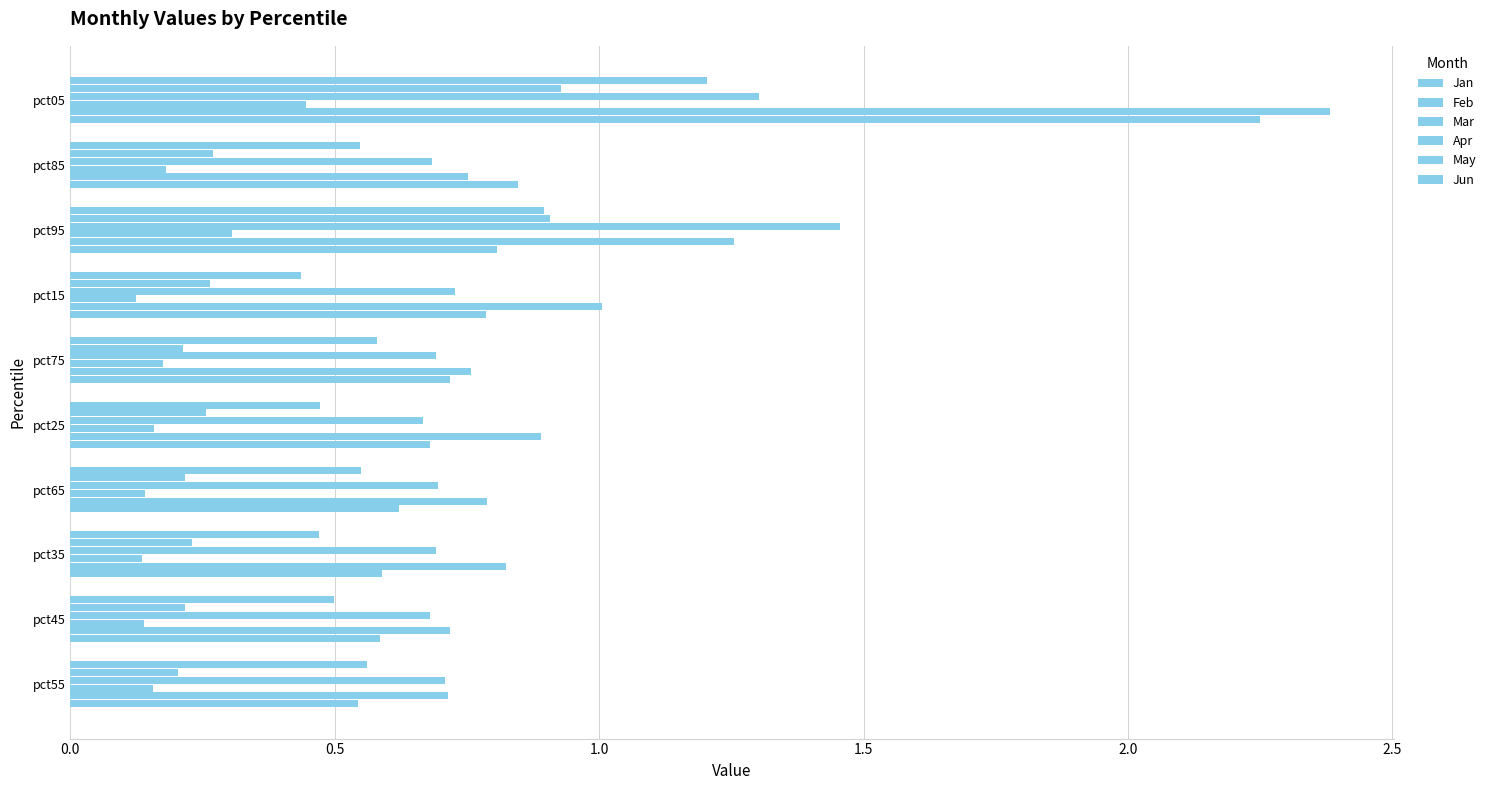

Rank the series by their maximum value, from lowest to highest.

Mar, May, Jun, Apr, Jan, Feb